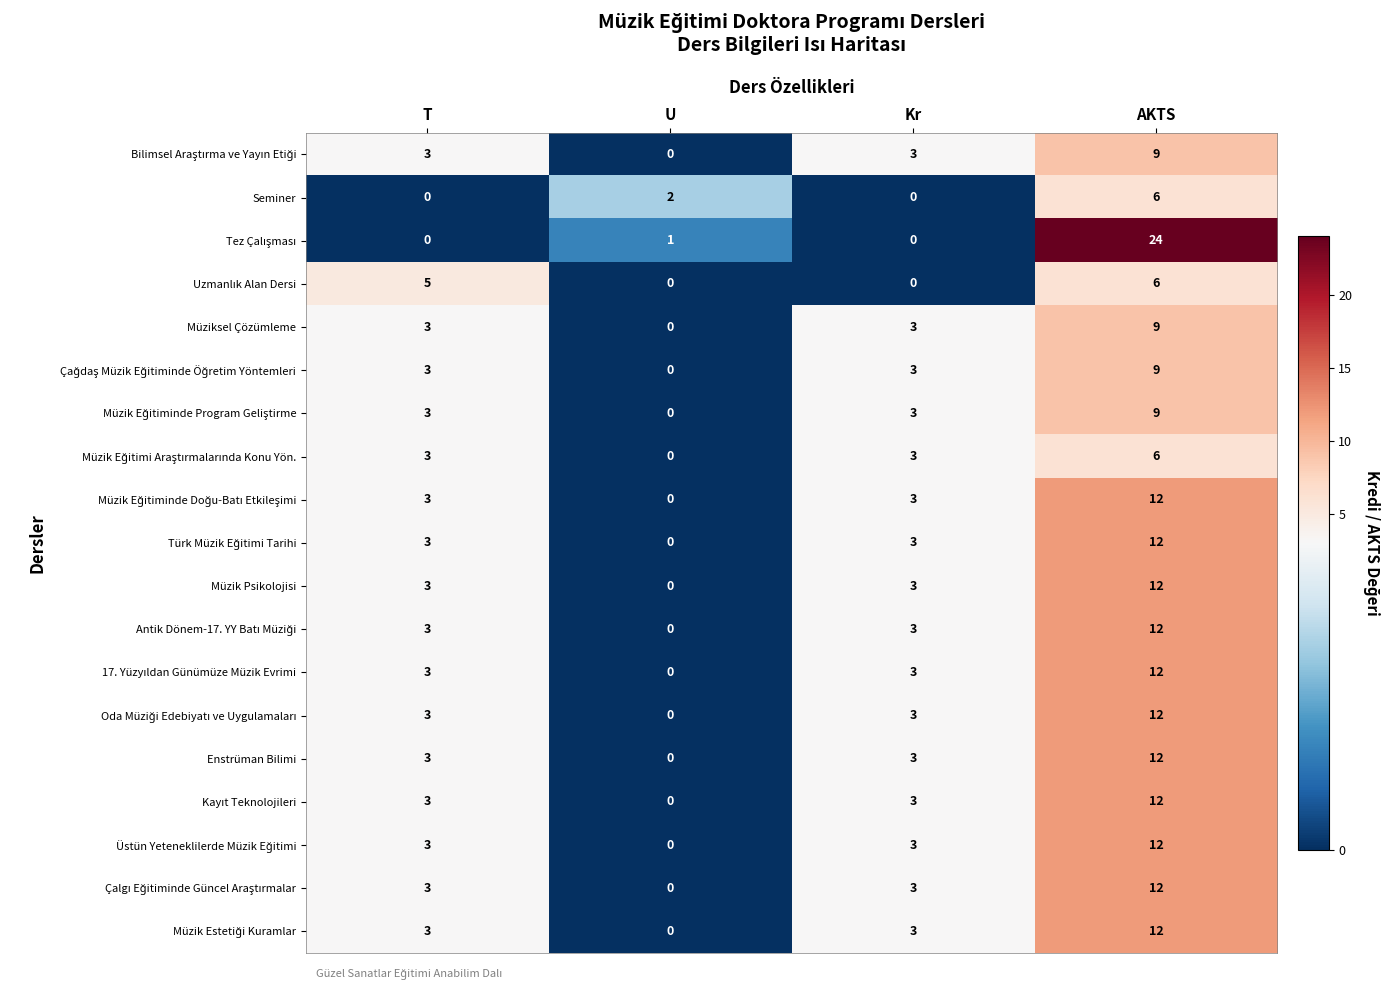

What is the sum of all Enstrüman Bilimi values?

18